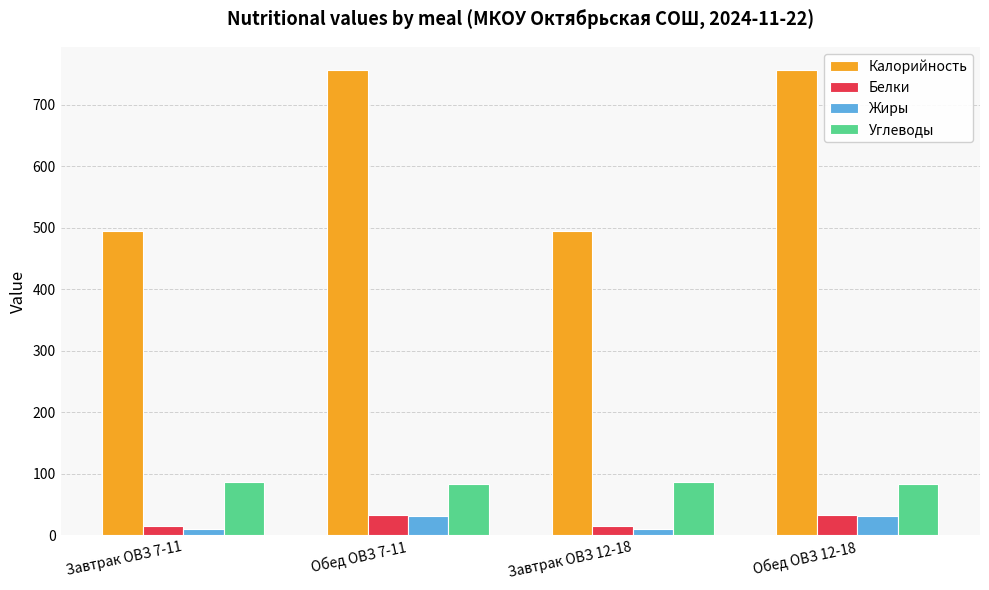

Are the bars horizontal?

No